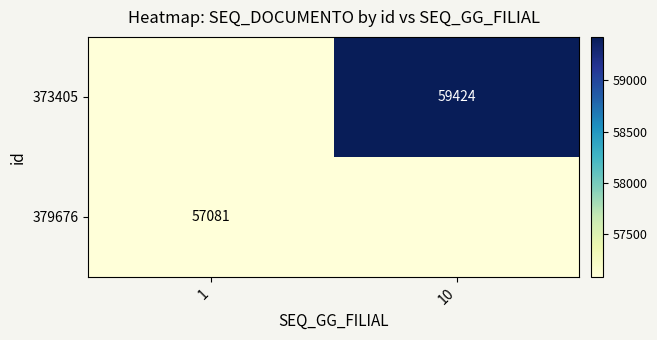

Is it true that 373405 equals 25259 at 10?

False